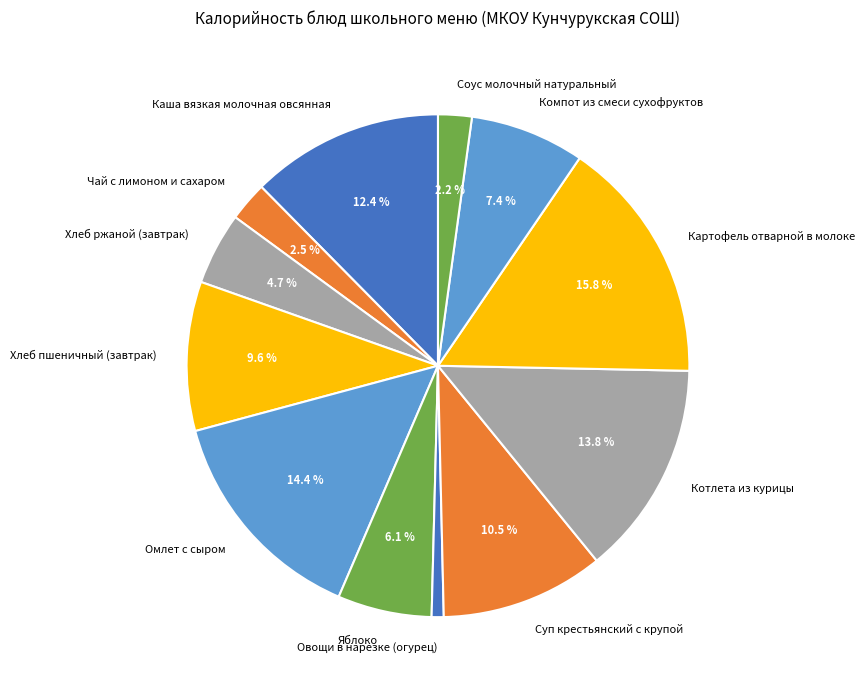

How much of the chart is everything except Омлет с сыром?

85.6%